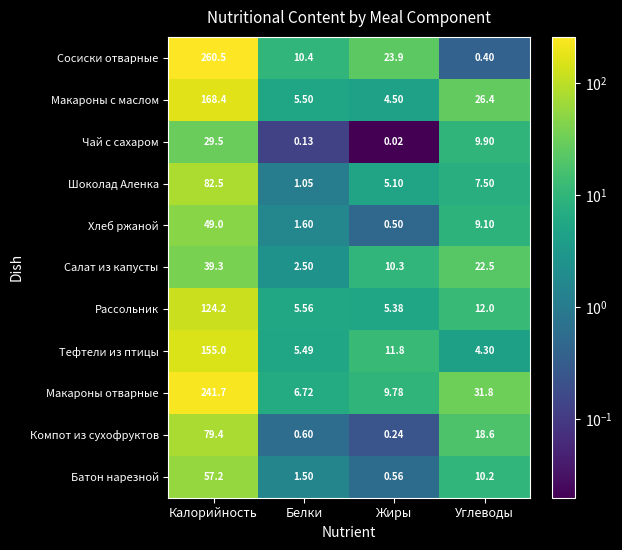

Which series has the widest spread of values?

Сосиски отварные